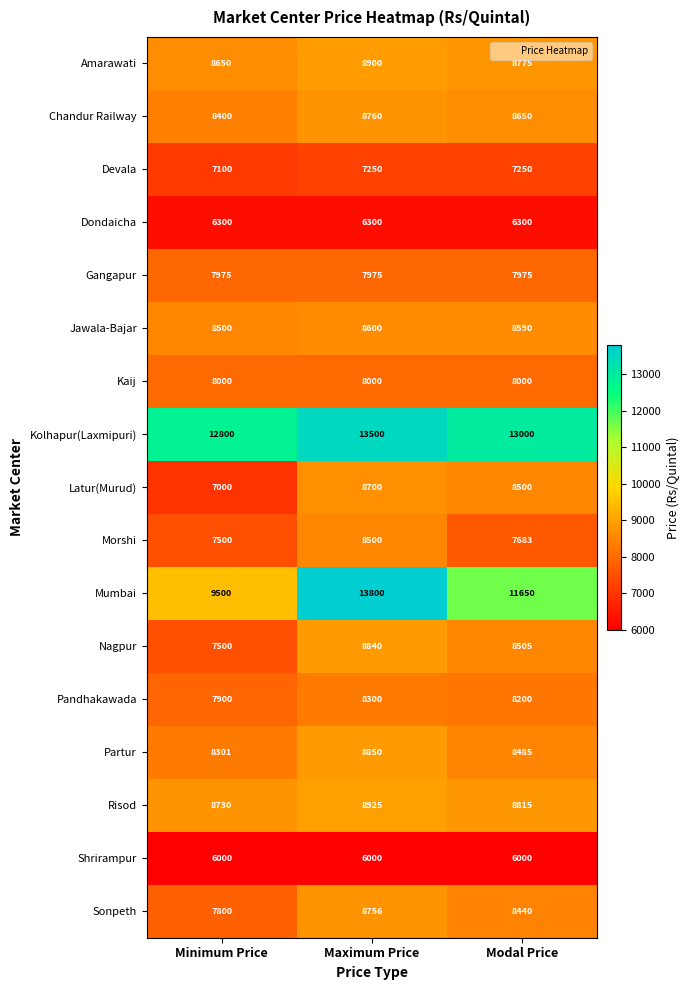

At which category does the chart reach its peak across all series?

Maximum Price